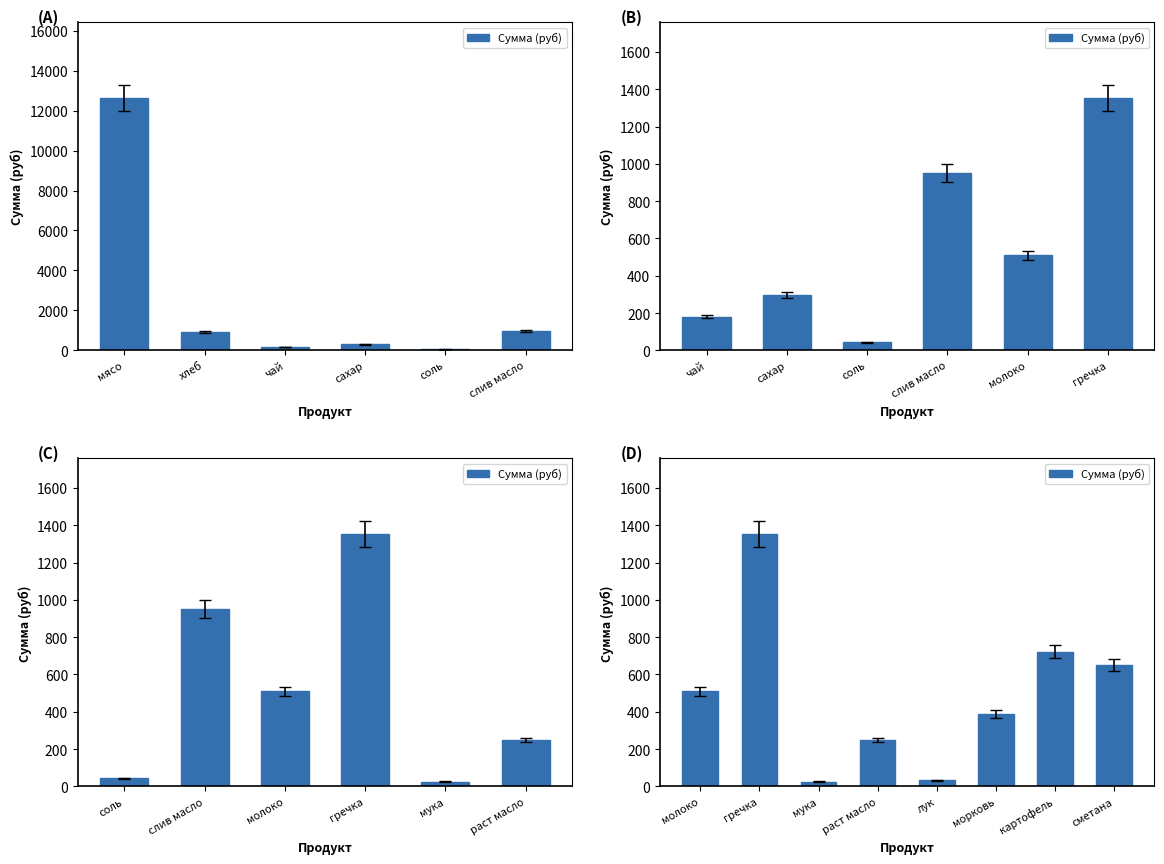

Reading left to right, list all the values displayed in this chart.

509.0	1353.8	26.0	249.1	32.5	388.1	722.0	649.8